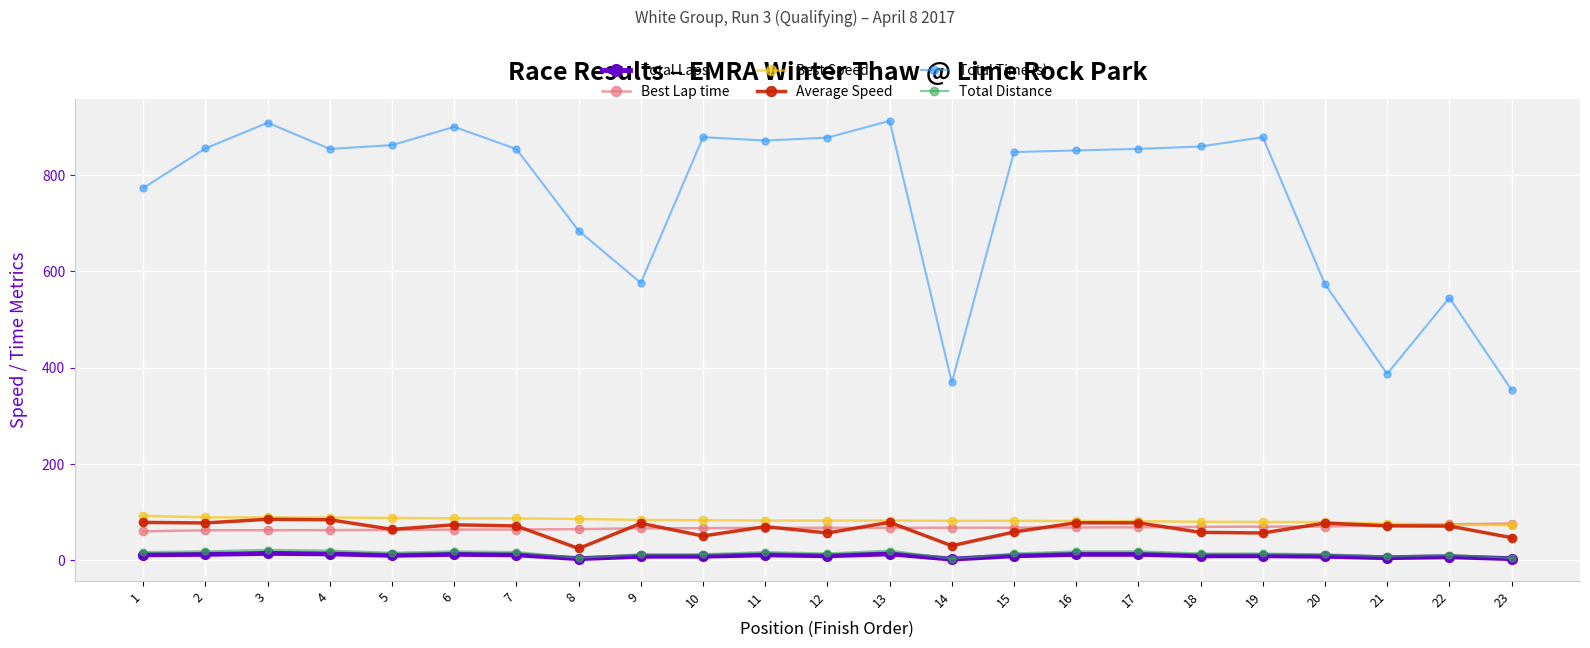

What are all the series names shown in the legend?

Total Laps, Best Lap time, Best Speed, Average Speed, Total Time (s), Total Distance